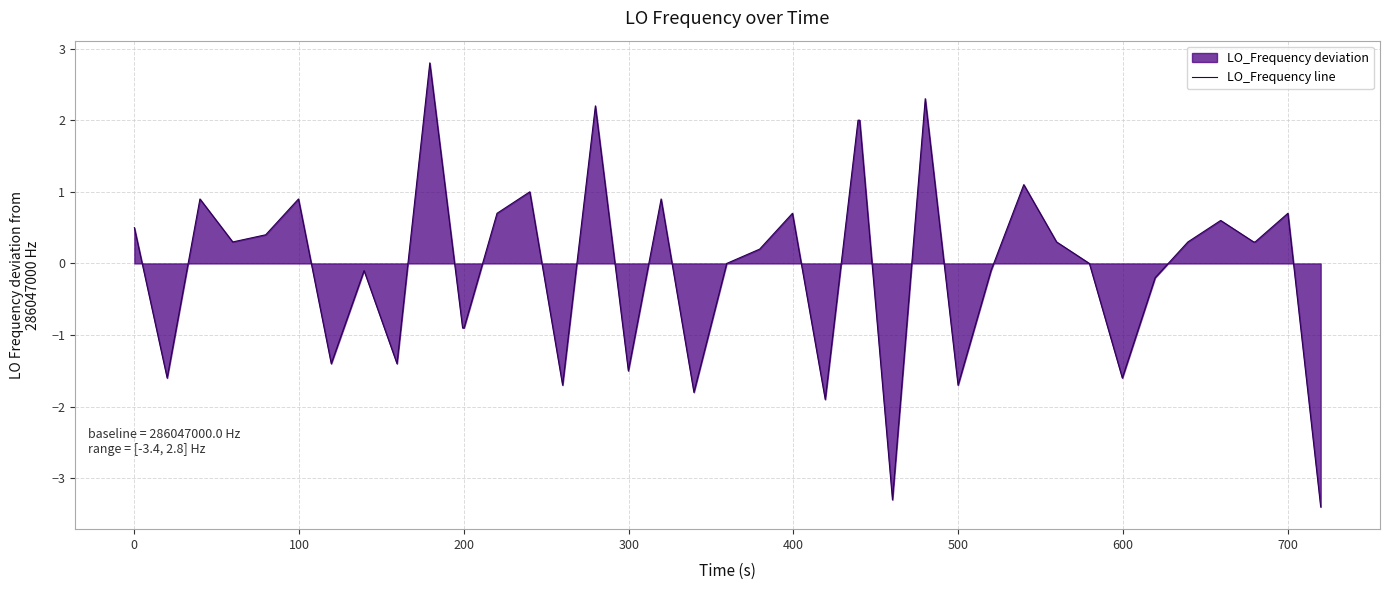

What is the difference between the maximum and minimum values?

6.2